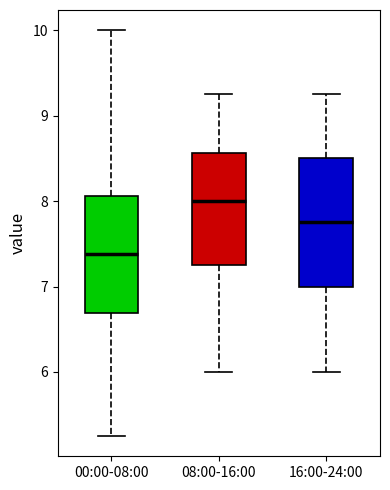

Which box's median line is the highest?

08:00-16:00